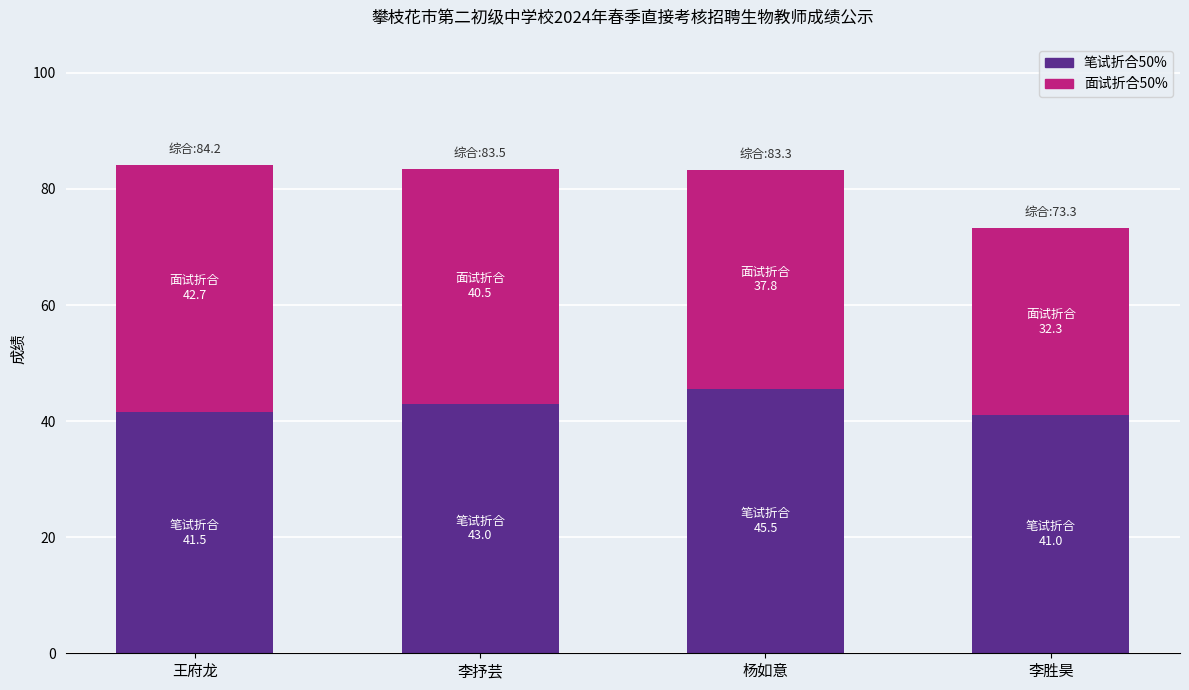

What is the total value across all series at 李抒芸?

83.5